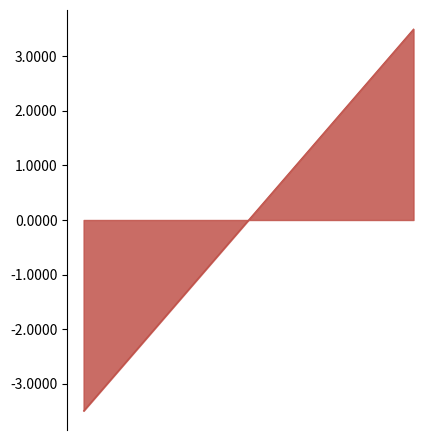

What is the difference between the second highest and minimum values?

6.0